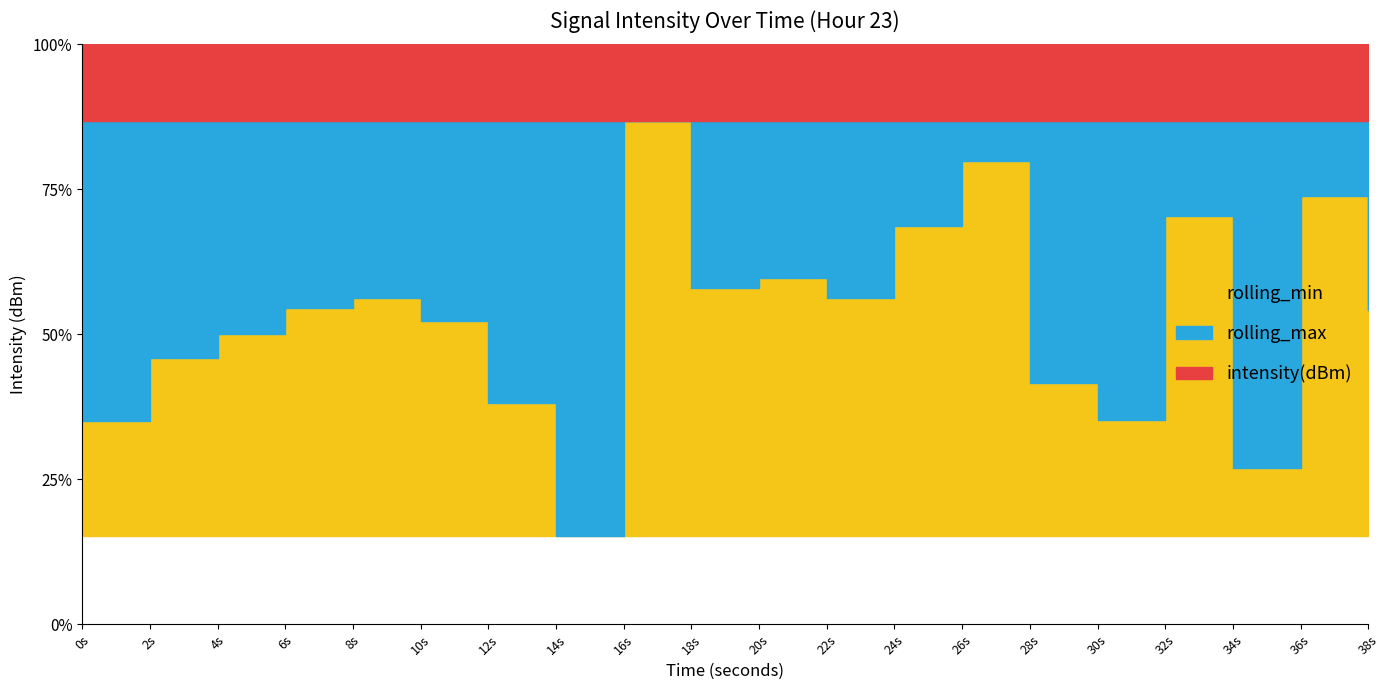

Count the number of categories in the chart.

20